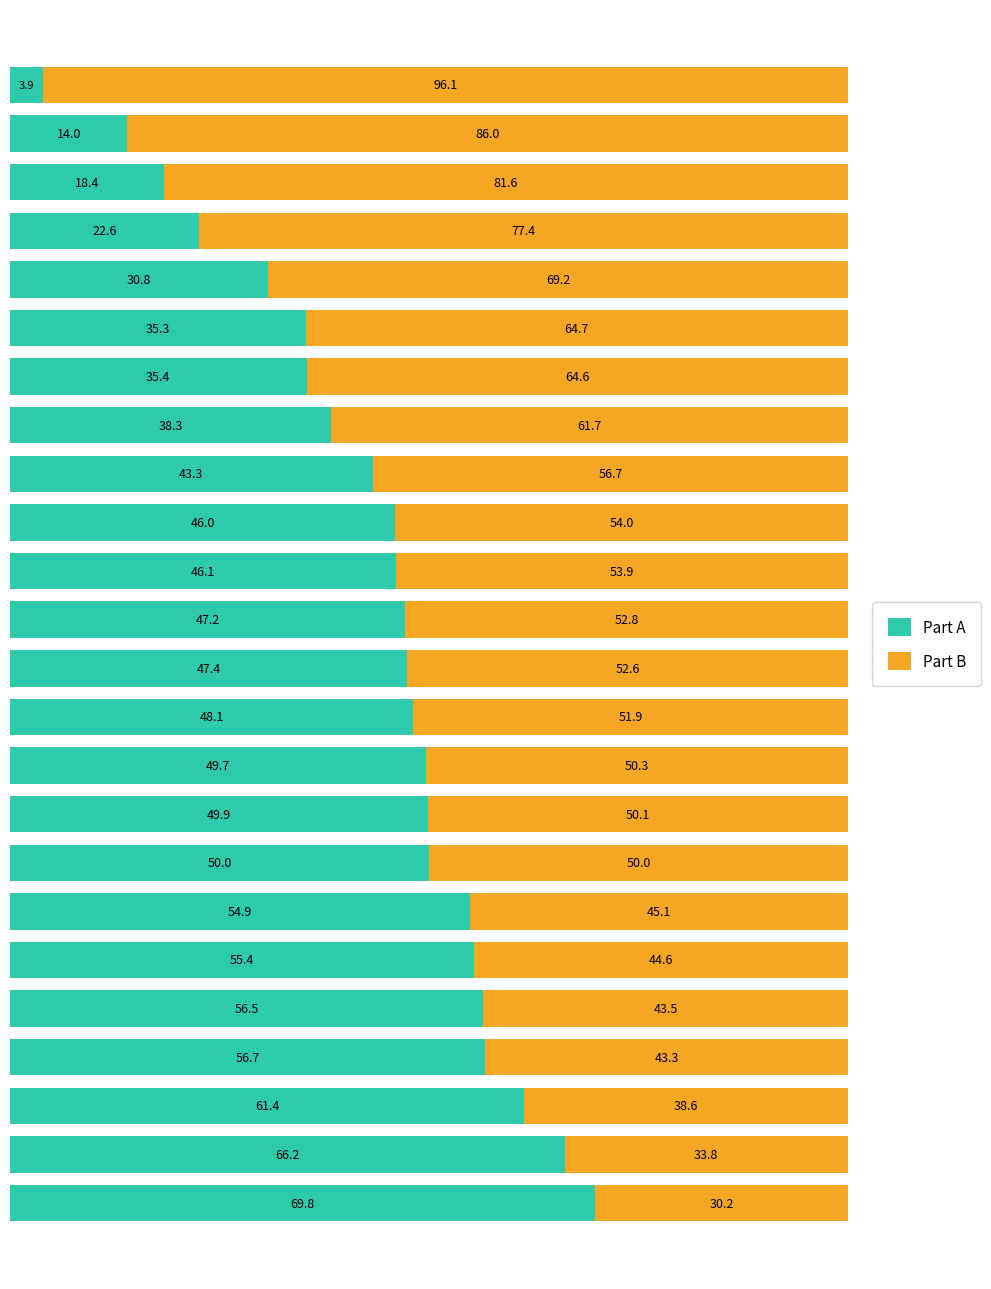

What is the sum of all Part A values?

1047.3